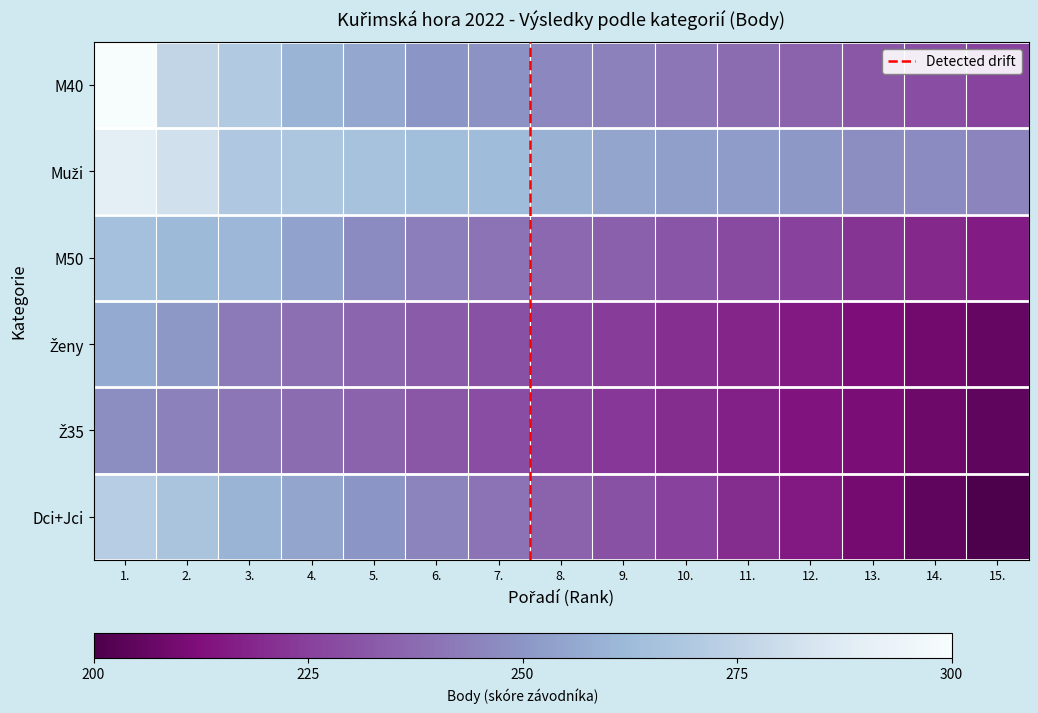

The Ž35 series shows 0.1 at 15.. True or false?

False